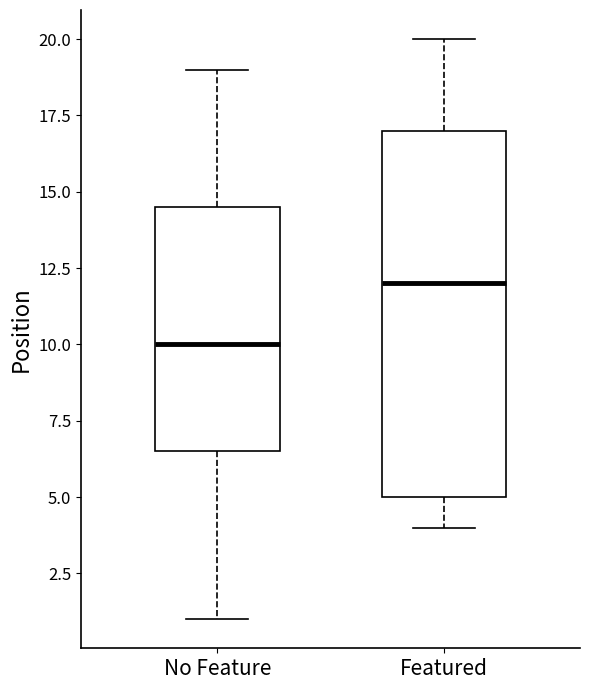

Reading left to right, read every box against the y-axis: the position of its median line, the range the box covers, and the ends of its whiskers. The values are not printed on the chart, so give them approximately, as read against the axis.

No Feature: median 10.0, box 6.5 to 14.5, whiskers 1.0 to 19.0
Featured: median 12.0, box 5.0 to 17.0, whiskers 4.0 to 20.0